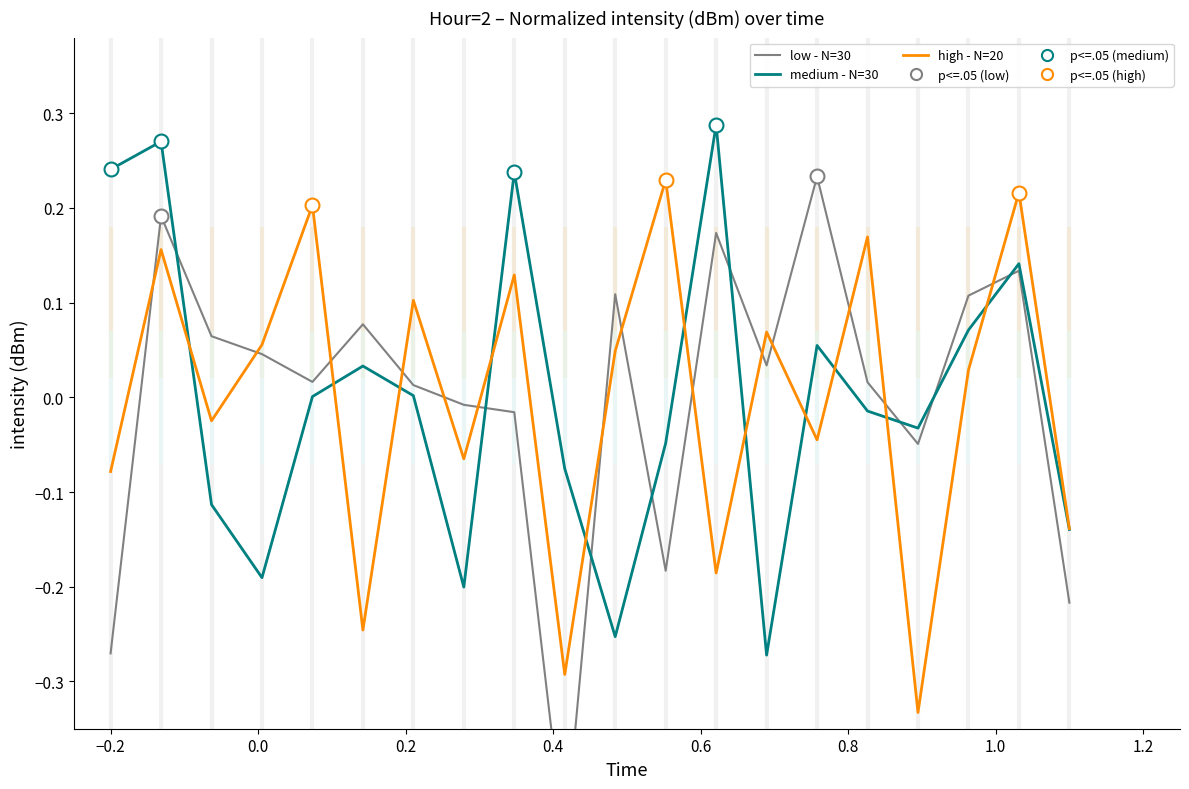

What is the minimum value shown in the chart?

-0.5